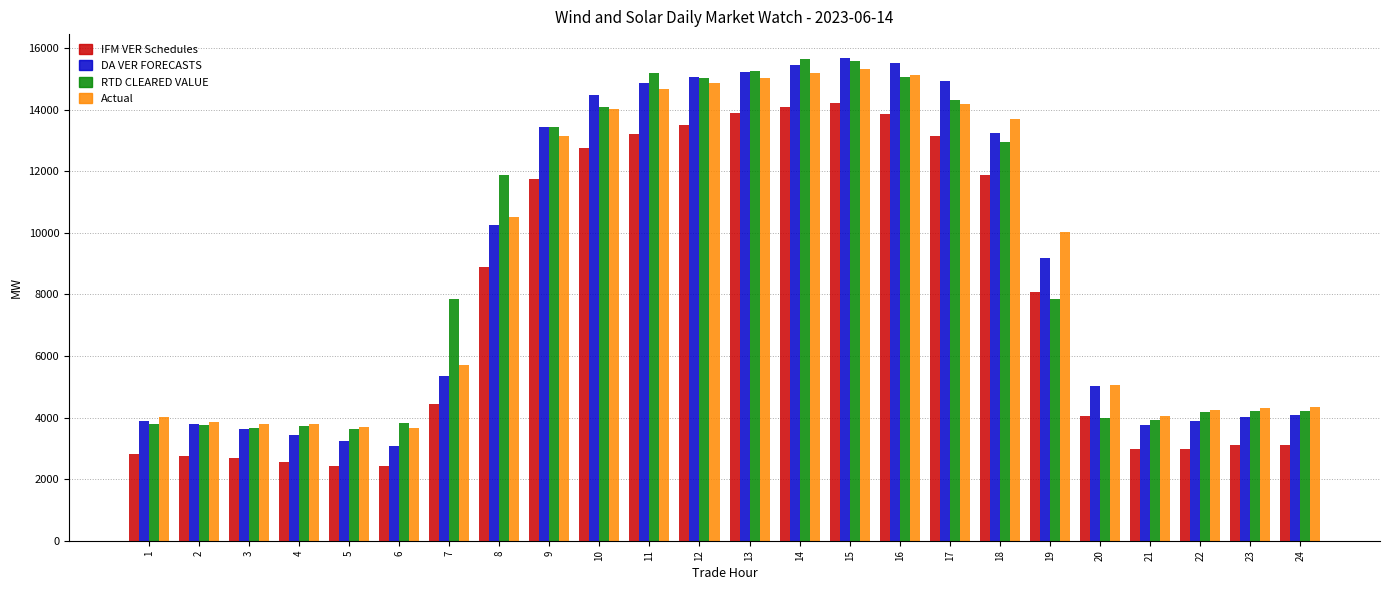

What is the difference between the highest and lowest values at 2?

1110.6